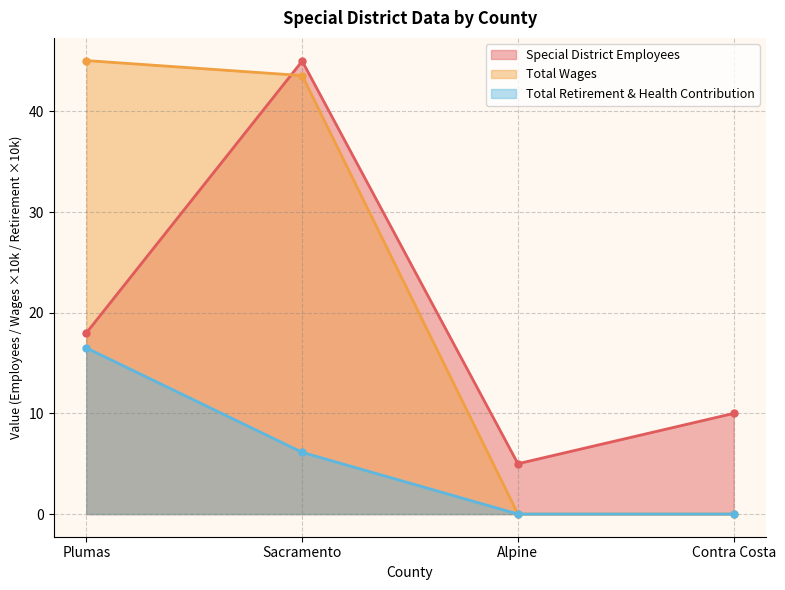

Which series has the widest spread of values?

Total Wages